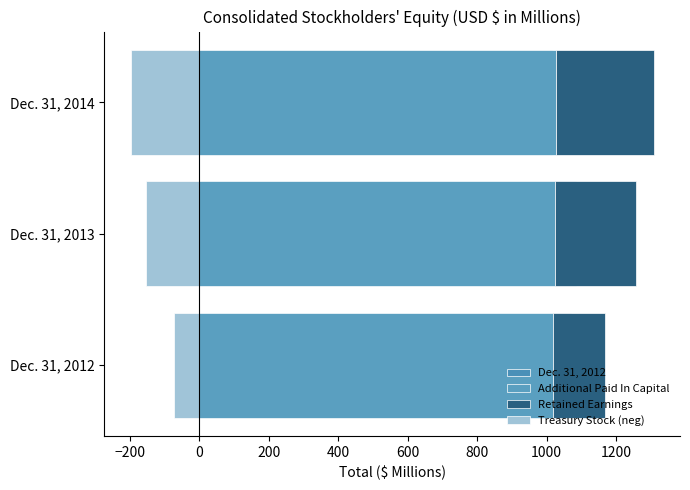

Rank the series by their maximum value, from highest to lowest.

Additional Paid In Capital, Retained Earnings, Treasury Stock (neg)